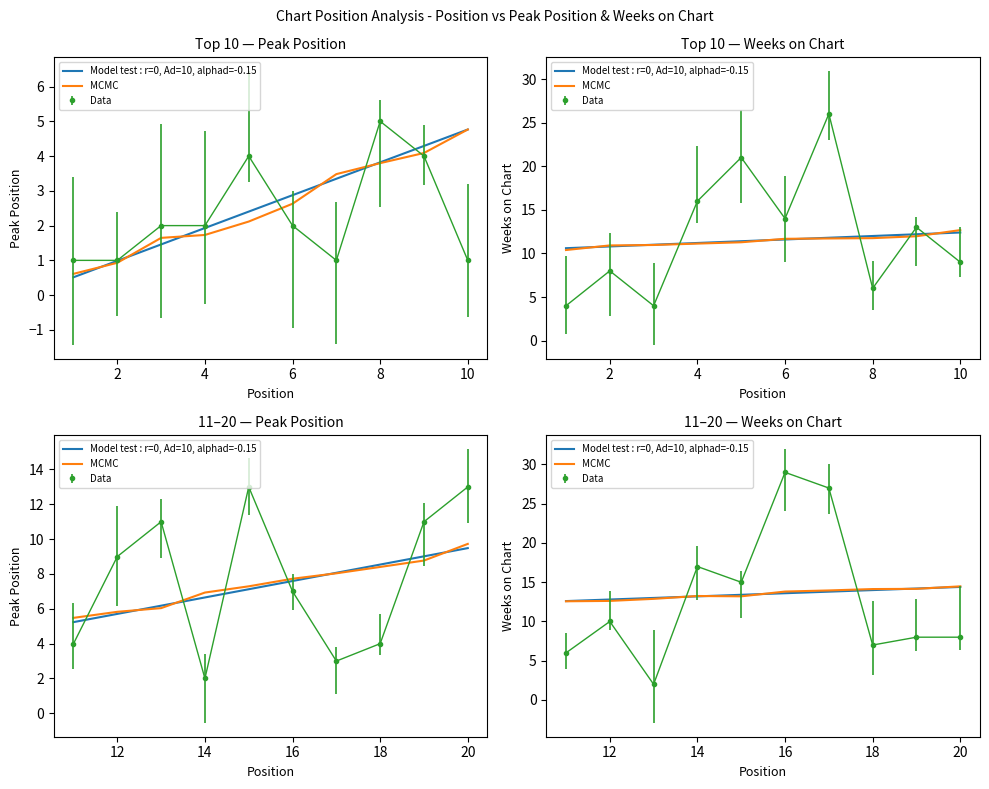

What is the maximum value for Model test : r=0, Ad=10, alphad=-0.15?

14.4